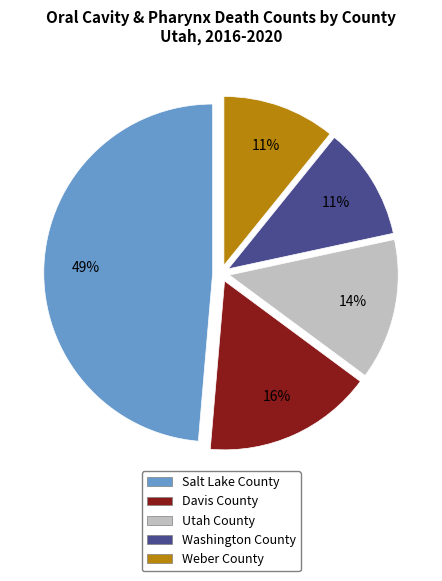

To the nearest percent, what is the combined percentage of Salt Lake County and Utah County?

62%